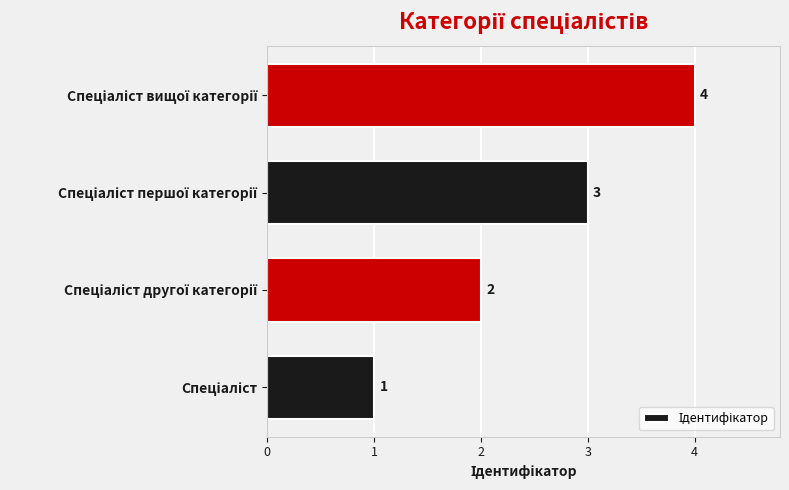

What is the maximum value shown in the chart?

4